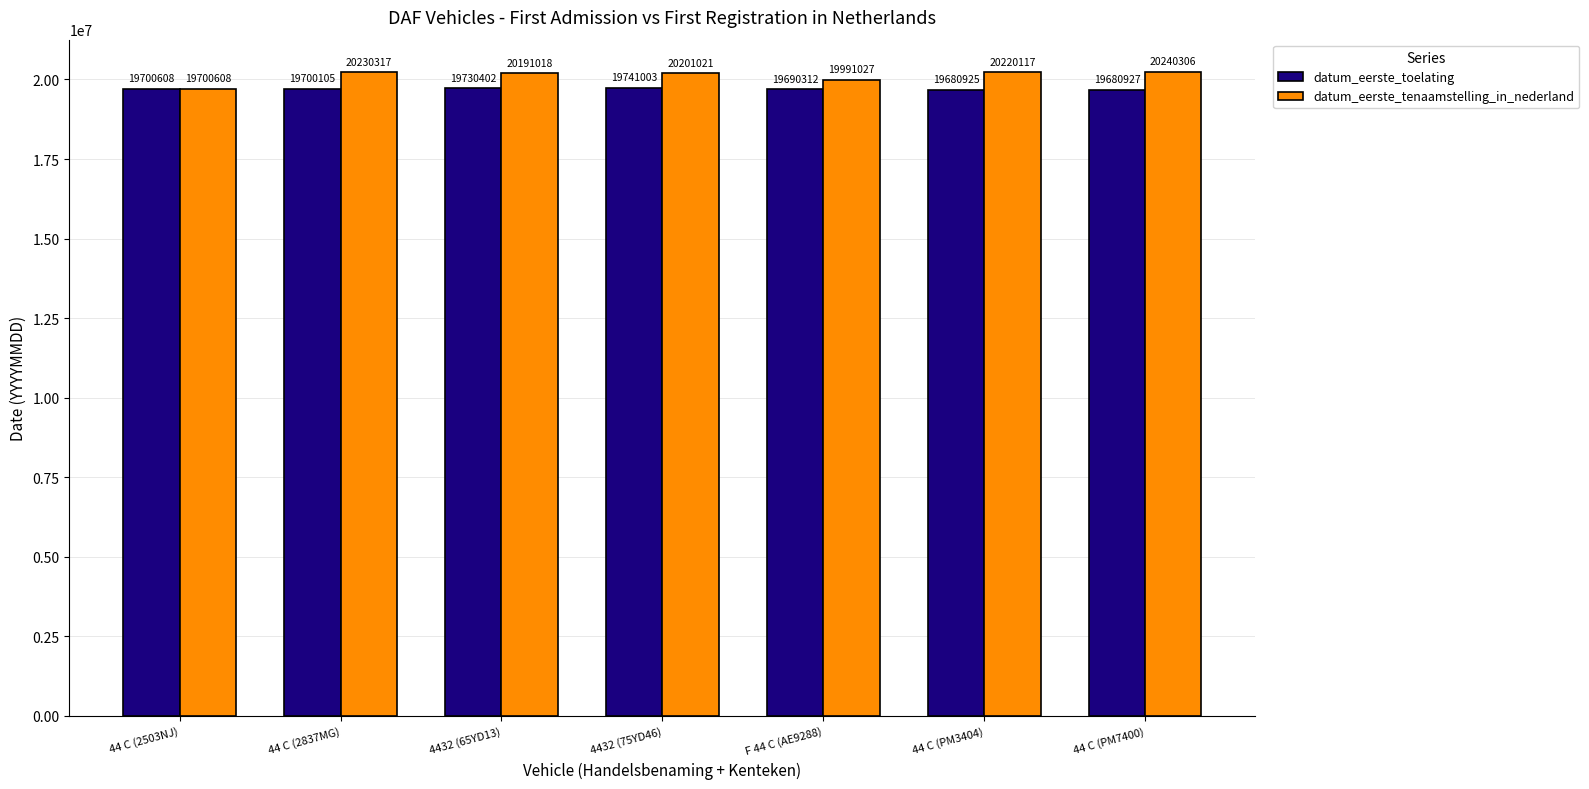

Which label corresponds to the largest value in the chart?

44 C (PM7400)